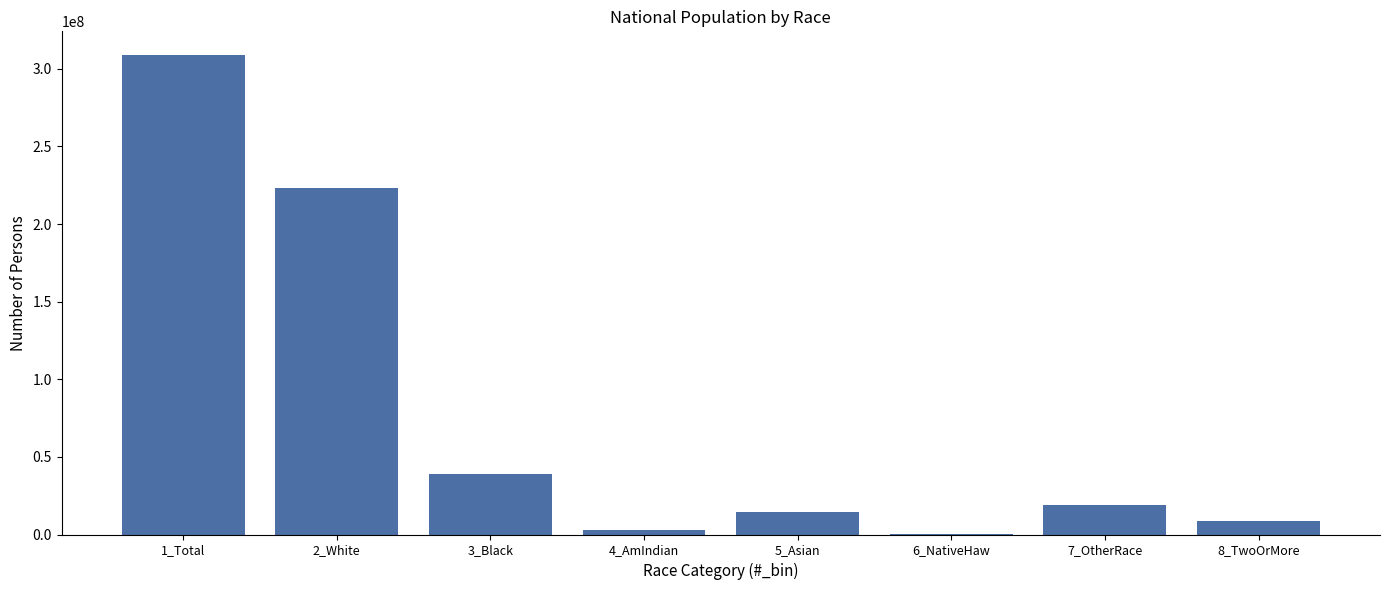

Reading left to right, what are all the values shown in this chart?

1_Total=308745538	2_White=223553265	3_Black=38929319	4_AmIndian=2932248	5_Asian=14674252	6_NativeHaw=540013	7_OtherRace=19107368	8_TwoOrMore=9009073